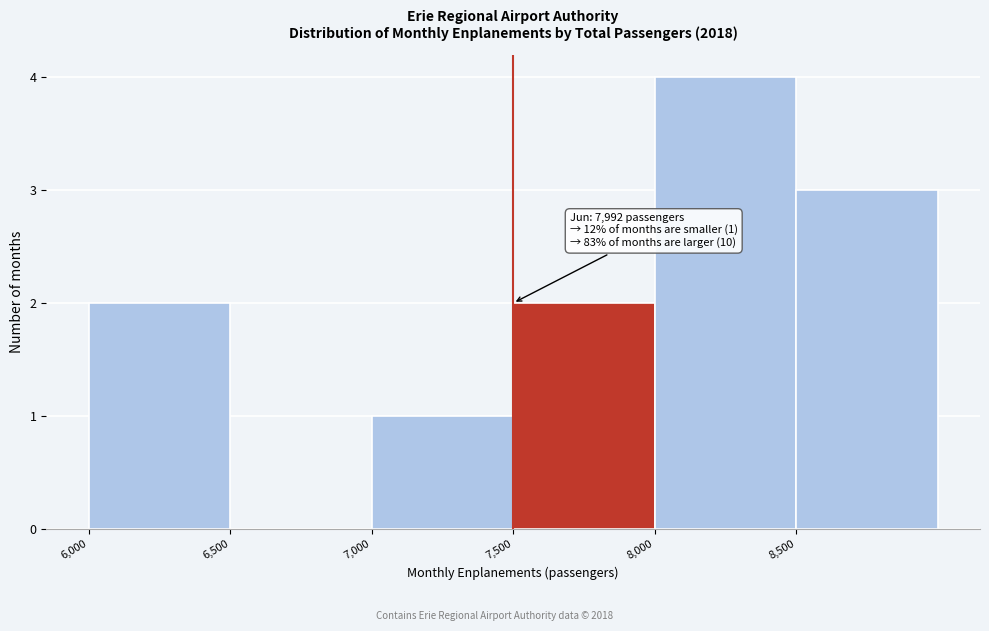

Which range on the x-axis has the tallest bar?

8000 to 8500